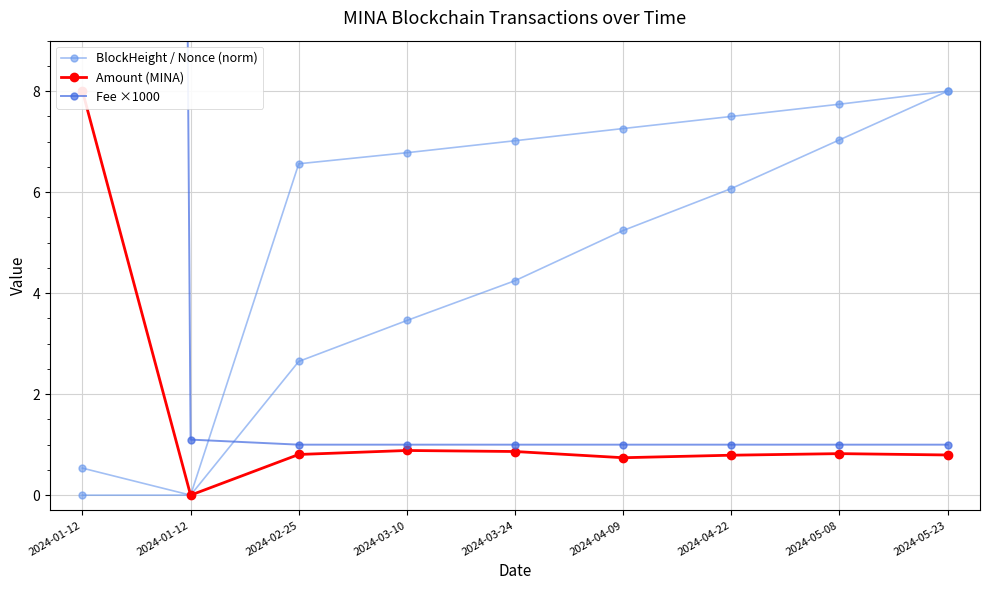

At 2024-03-10, list the series in order from largest to smallest.

BlockHeight / Nonce (norm), Fee ×1000, Amount (MINA)